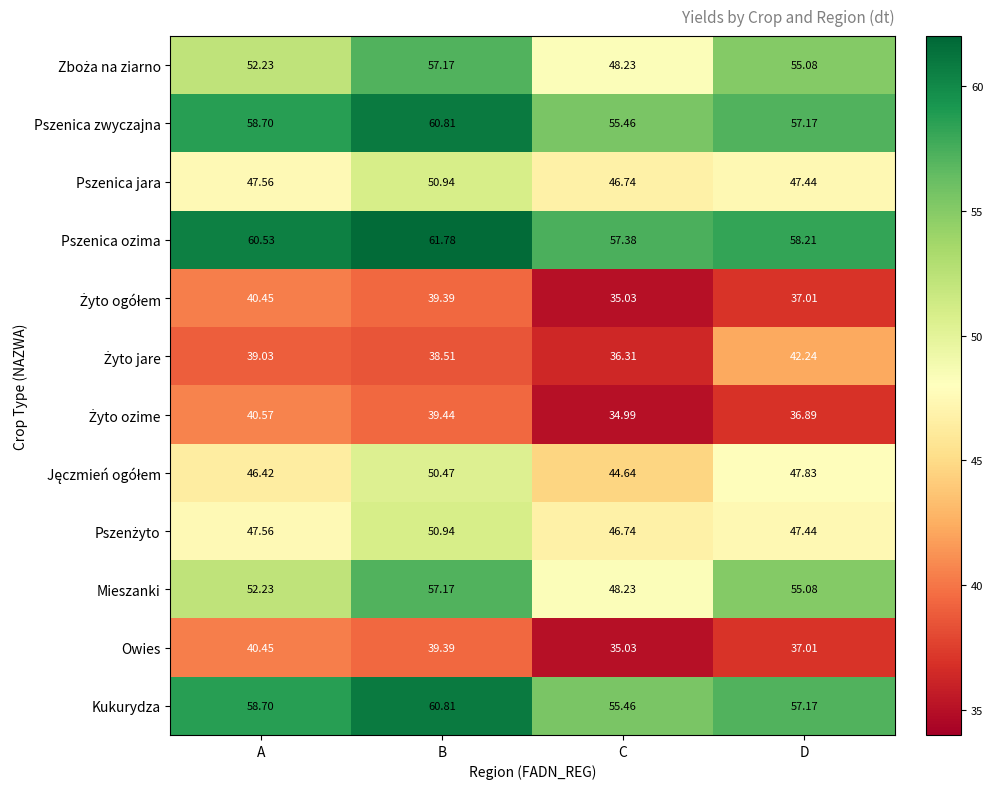

Which category has the highest value in the Pszenica ozima series?

B